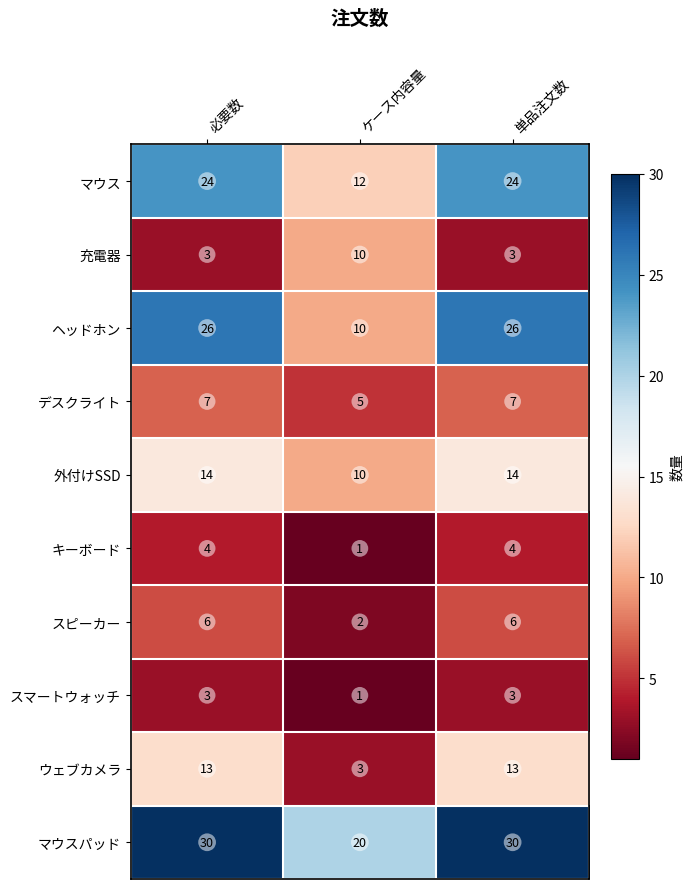

Which category has the lowest value across all series?

ケース内容量